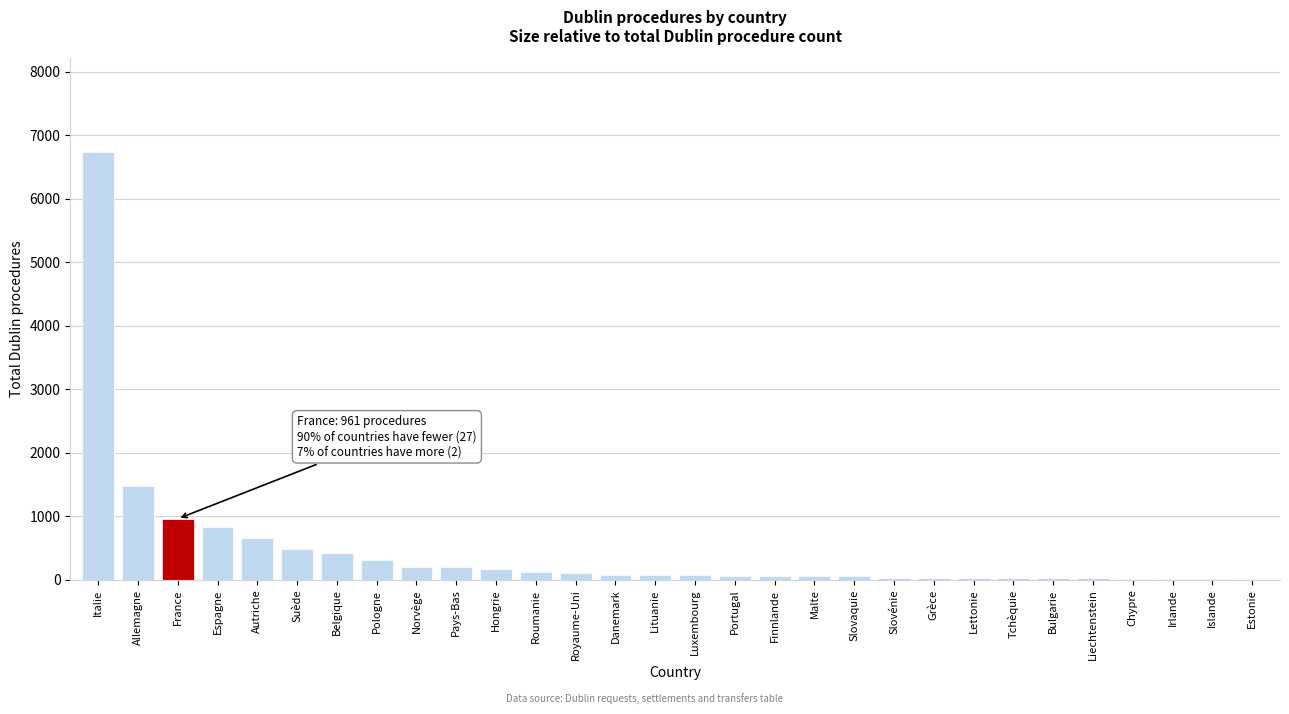

What is the sum of all values?

13371